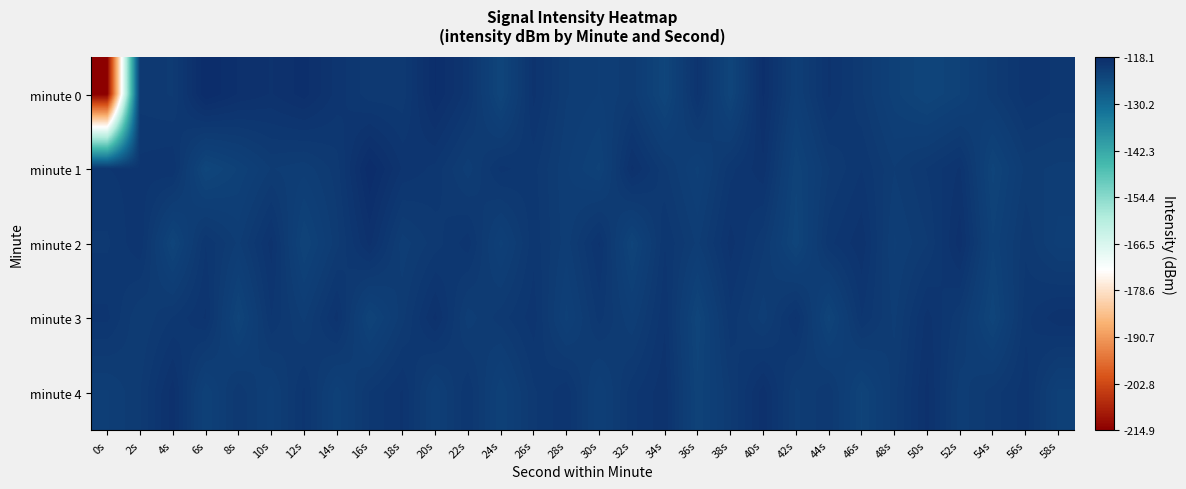

Reading left to right, list all the values displayed in this chart.

minute 0: 0s=-214.9	2s=-120.5	4s=-120.8	6s=-118.1	8s=-118.9	10s=-119.3	12s=-118.7	14s=-119.8	16s=-120.6	18s=-120.6	20s=-118.4	22s=-119.8	24s=-123.0	26s=-119.5	28s=-121.1	30s=-121.5	32s=-120.9	34s=-123.1	36s=-119.6	38s=-122.9	40s=-118.7	42s=-121.6	44s=-119.5	46s=-120.7	48s=-122.1	50s=-123.0	52s=-122.3	54s=-120.9	56s=-119.8	58s=-120.1
minute 1: 0s=-120.0	2s=-119.9	4s=-119.6	6s=-123.2	8s=-122.2	10s=-121.1	12s=-121.4	14s=-120.6	16s=-118.1	18s=-119.7	20s=-120.1	22s=-121.3	24s=-119.9	26s=-120.2	28s=-121.5	30s=-122.3	32s=-119.1	34s=-120.7	36s=-122.0	38s=-120.1	40s=-119.3	42s=-122.6	44s=-120.8	46s=-120.0	48s=-121.1	50s=-120.3	52s=-119.6	54s=-122.8	56s=-121.0	58s=-121.2
minute 2: 0s=-120.4	2s=-119.7	4s=-122.9	6s=-120.0	8s=-121.2	10s=-119.4	12s=-122.7	14s=-120.9	16s=-119.1	18s=-121.3	20s=-120.6	22s=-119.8	24s=-122.0	26s=-120.1	28s=-121.3	30s=-119.6	32s=-122.8	34s=-120.0	36s=-121.2	38s=-119.4	40s=-120.7	42s=-122.9	44s=-120.1	46s=-119.3	48s=-121.6	50s=-120.8	52s=-119.0	54s=-122.2	56s=-120.4	58s=-121.7
minute 3: 0s=-119.9	2s=-121.1	4s=-120.3	6s=-119.6	8s=-122.8	10s=-120.0	12s=-121.2	14s=-119.4	16s=-122.7	18s=-120.9	20s=-119.1	22s=-121.3	24s=-120.6	26s=-119.8	28s=-122.0	30s=-120.2	32s=-121.4	34s=-119.7	36s=-122.9	38s=-120.1	40s=-121.3	42s=-119.6	44s=-122.8	46s=-120.0	48s=-121.2	50s=-119.4	52s=-120.7	54s=-122.9	56s=-120.1	58s=-119.3
minute 4: 0s=-121.6	2s=-120.8	4s=-119.0	6s=-122.2	8s=-120.4	10s=-121.7	12s=-119.9	14s=-122.1	16s=-120.3	18s=-119.6	20s=-121.8	22s=-120.0	24s=-122.2	26s=-120.4	28s=-119.7	30s=-121.9	32s=-120.1	34s=-119.3	36s=-122.6	38s=-120.8	40s=-119.0	42s=-121.2	44s=-120.4	46s=-122.7	48s=-120.9	50s=-119.1	52s=-121.3	54s=-120.6	56s=-119.8	58s=-122.0